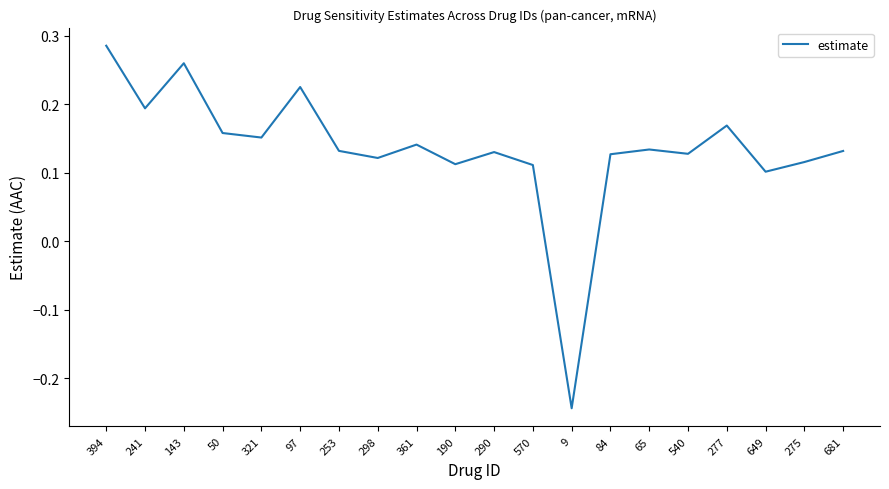

Is it true that the value at 681 is 0.2?

False